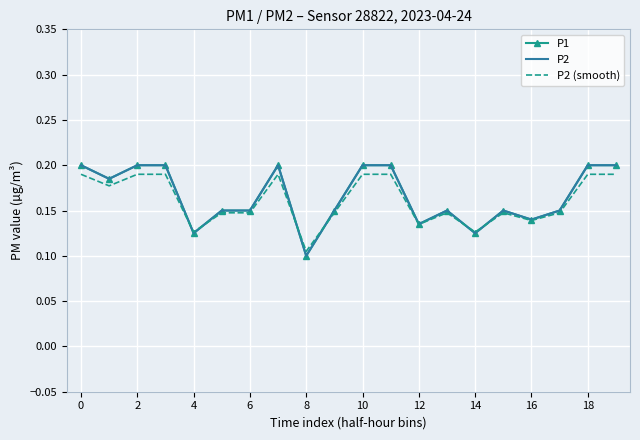

After their last crossing, which series has the higher values: P2 (smooth) or P1?

P1